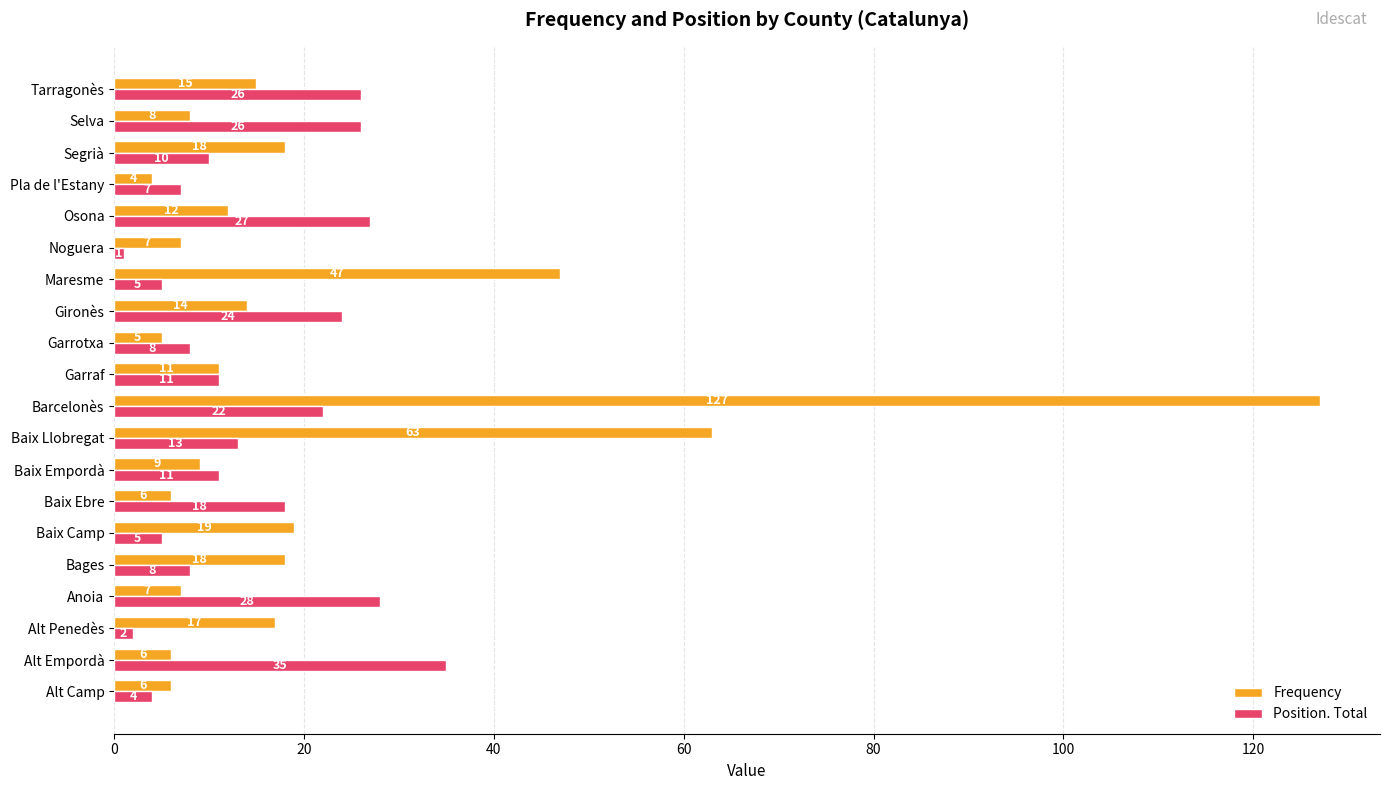

Is it true that Position. Total equals 5 at Garraf?

False